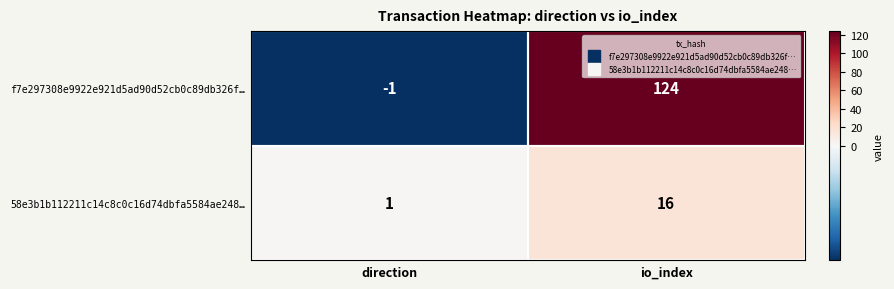

Which series has the widest spread of values?

f7e297308e9922e921d5ad90d52cb0c89db326f…